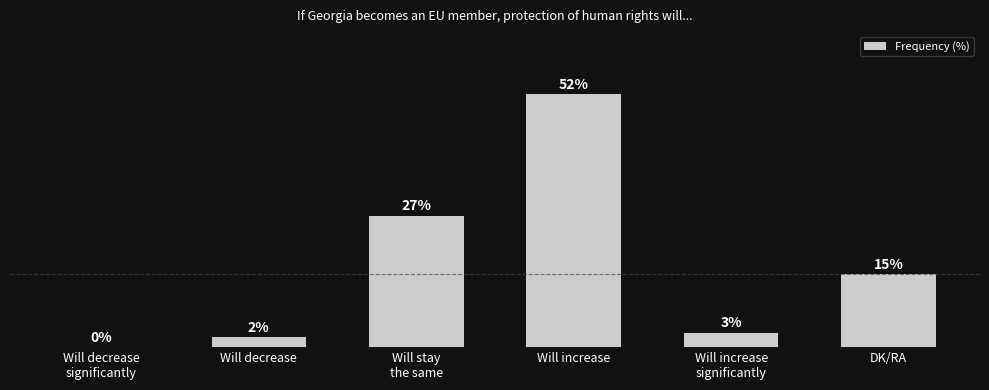

Are the bars horizontal?

No